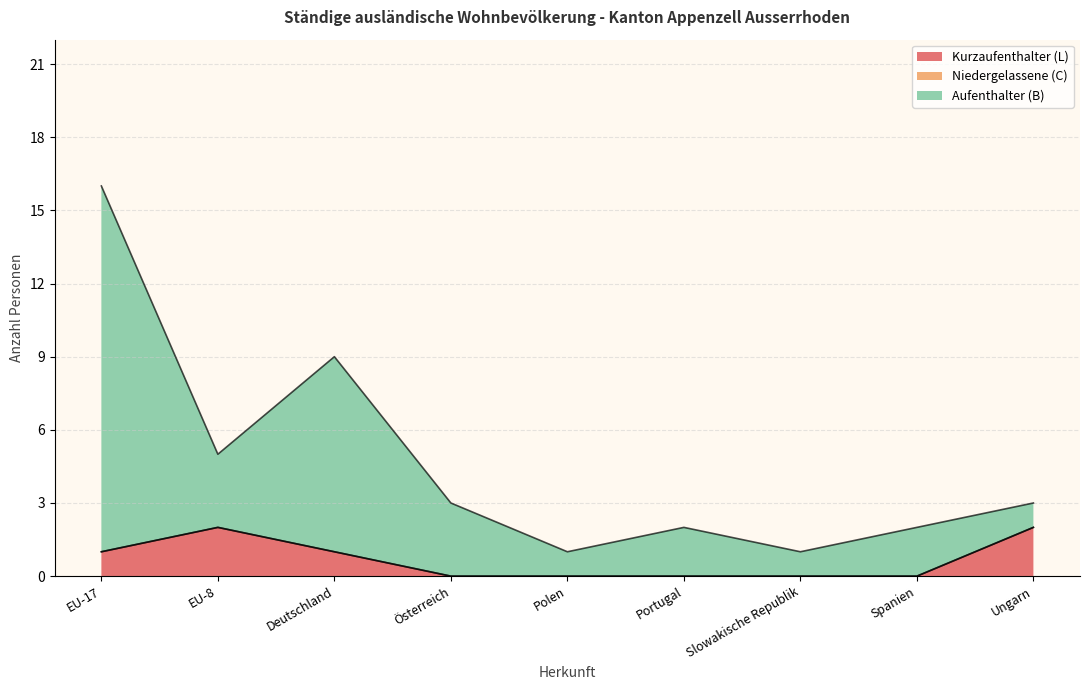

What is the difference between the maximum and second lowest values in the Aufenthalter (B) Total series?

15